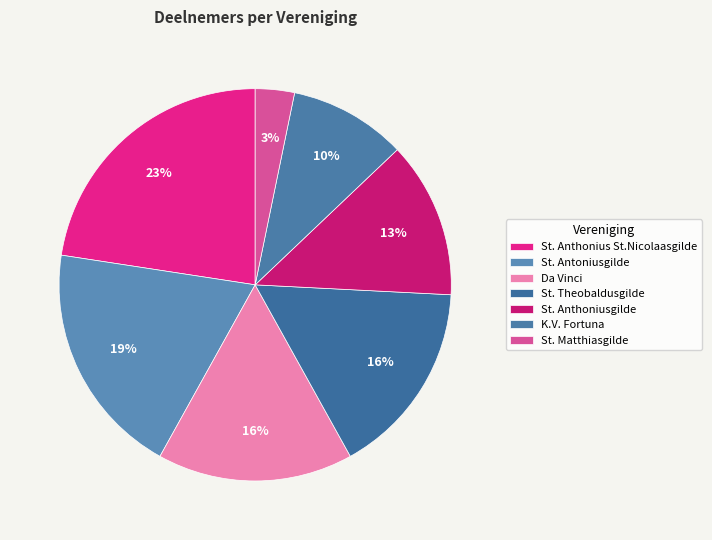

To the nearest percent, what portion does St. Anthonius St.Nicolaasgilde represent?

23%